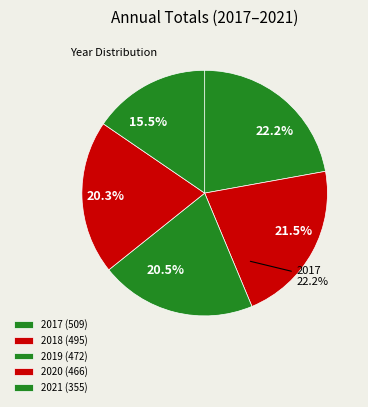

To the nearest percent, what portion does 2018 represent?

22%